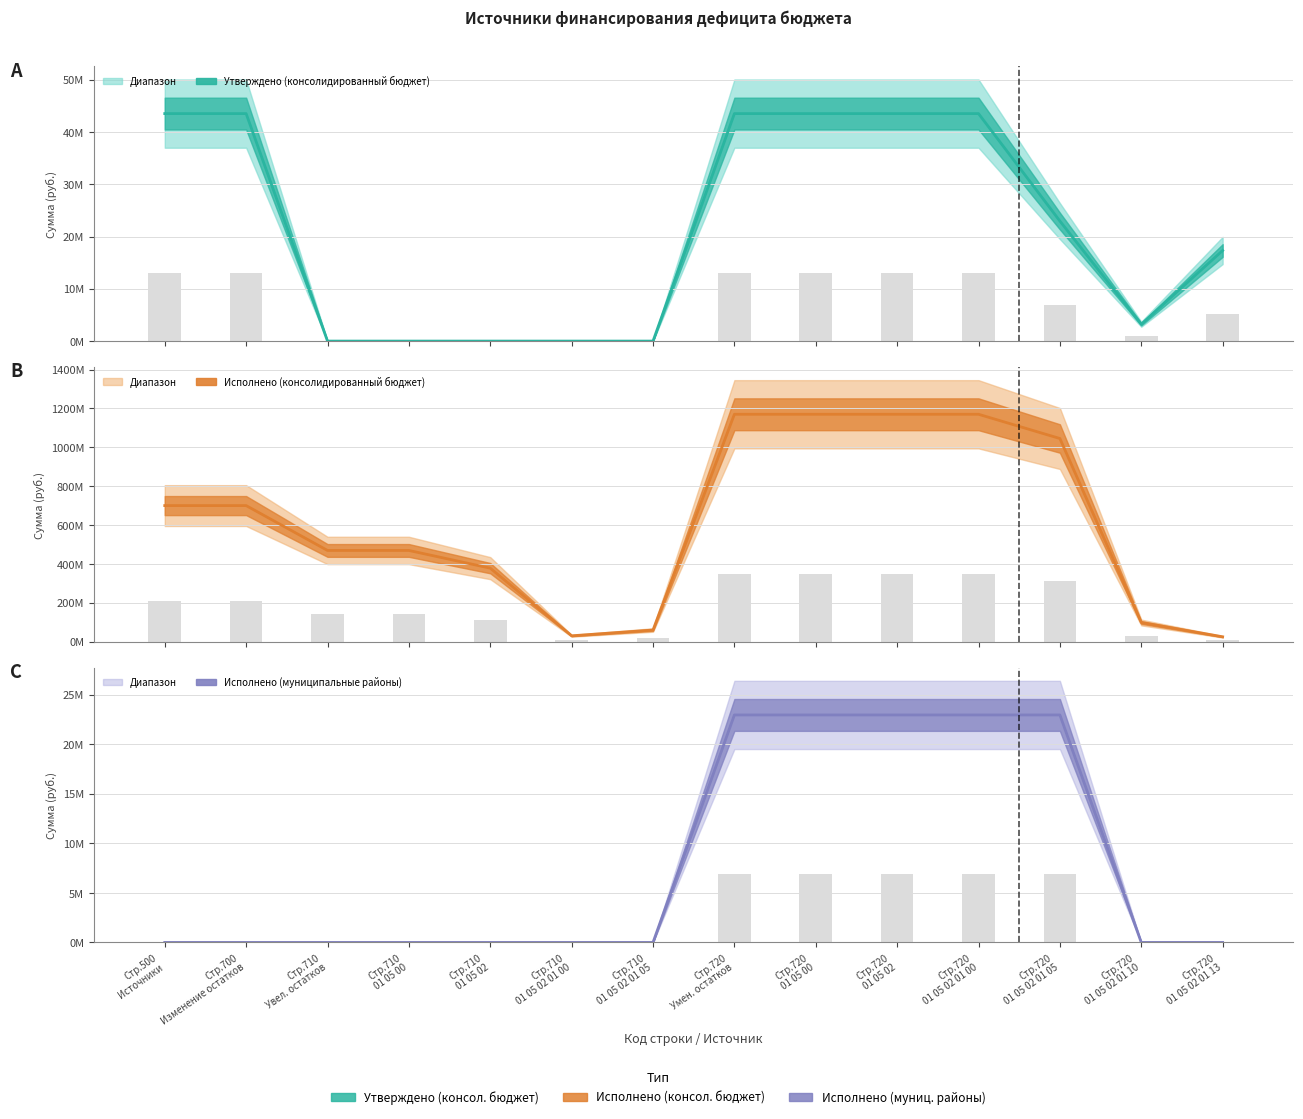

What is the spread (max minus min) of values at Стр.710
01 05 02 01 00?

30680696.6